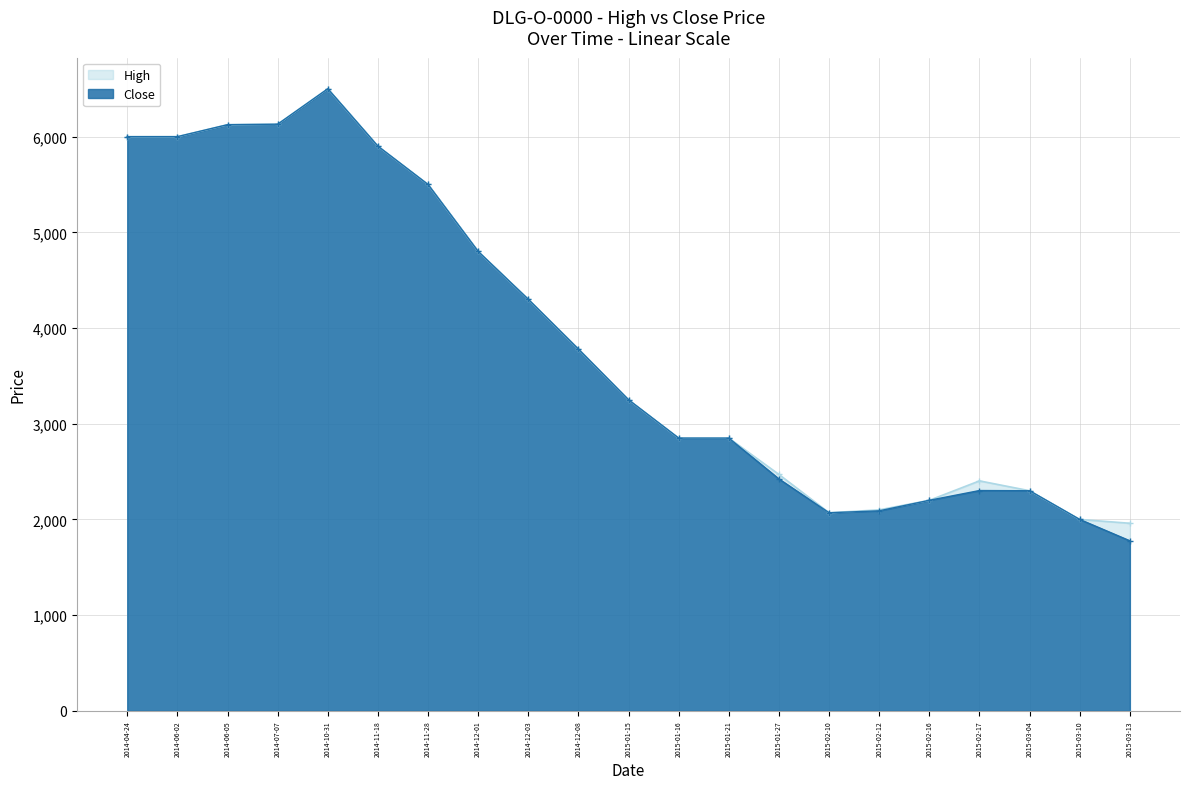

Reading left to right, what are all the values shown in this chart?

High: 6000	6000	6125	6130	6500	5900	5500	4800	4300	3780	3250	2850	2850	2470	2070	2100	2200	2403	2300	2000	1960
Close: 6000	6000	6125	6130	6500	5900	5500	4800	4300	3780	3250	2850	2850	2423	2070	2090	2200	2302	2300	2000	1777